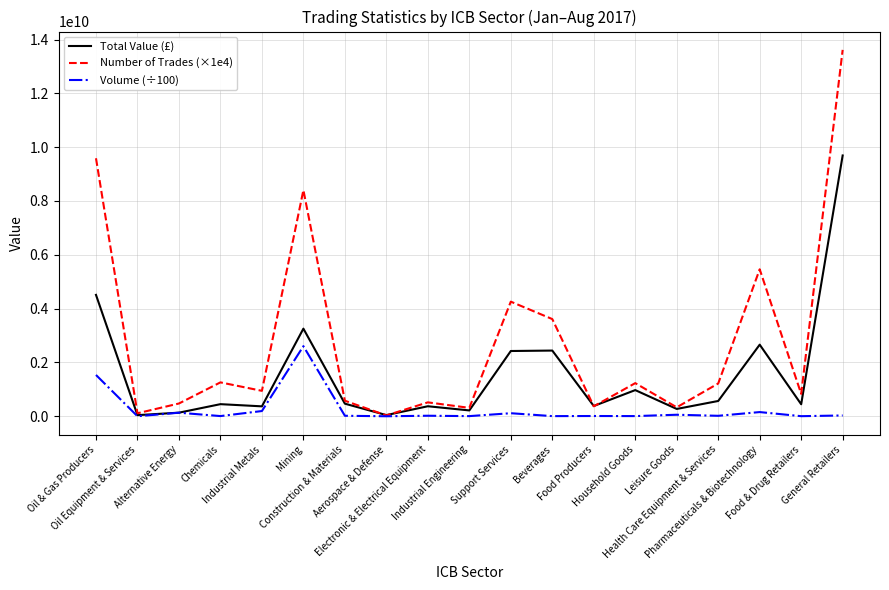

At Chemicals, list the series in order from smallest to largest.

Volume (÷100), Total Value (£), Number of Trades (×1e4)